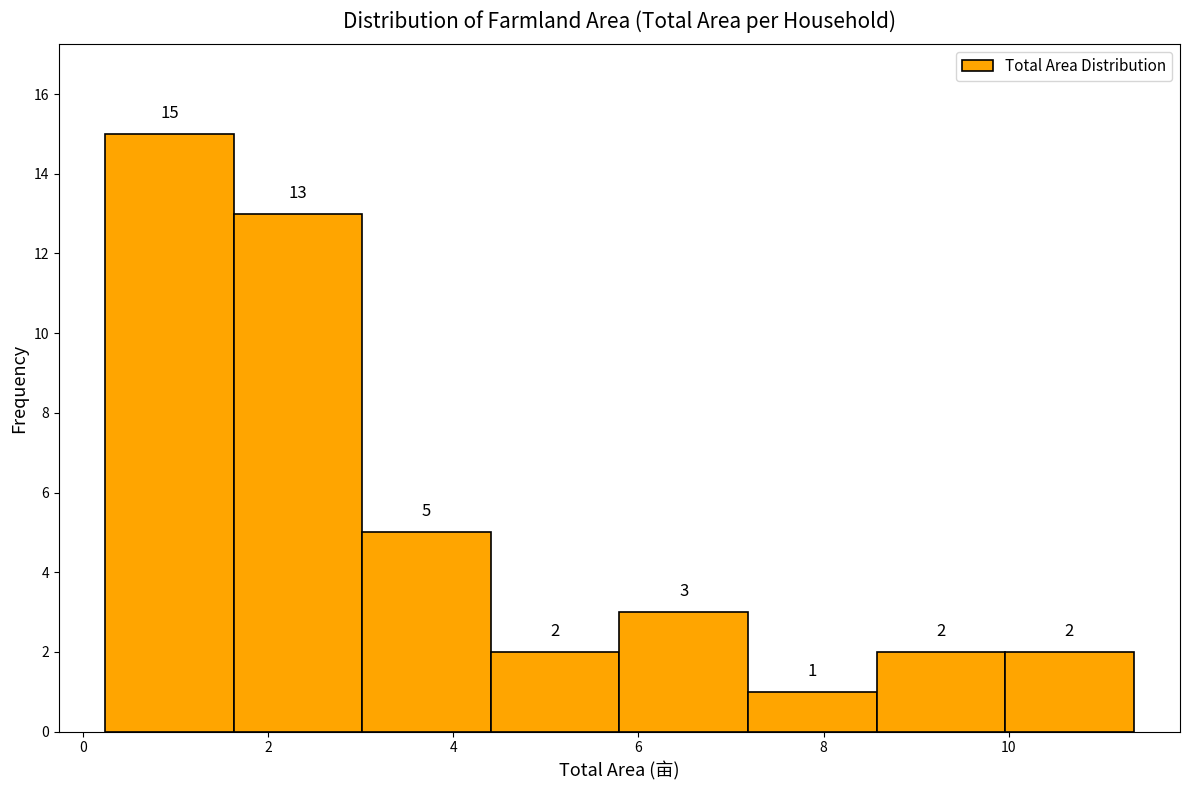

What is the height of the bar covering 1.6 to 3.0 on the x-axis? The bar edges are not printed on the chart, so give them approximately, as read against the axis.

13